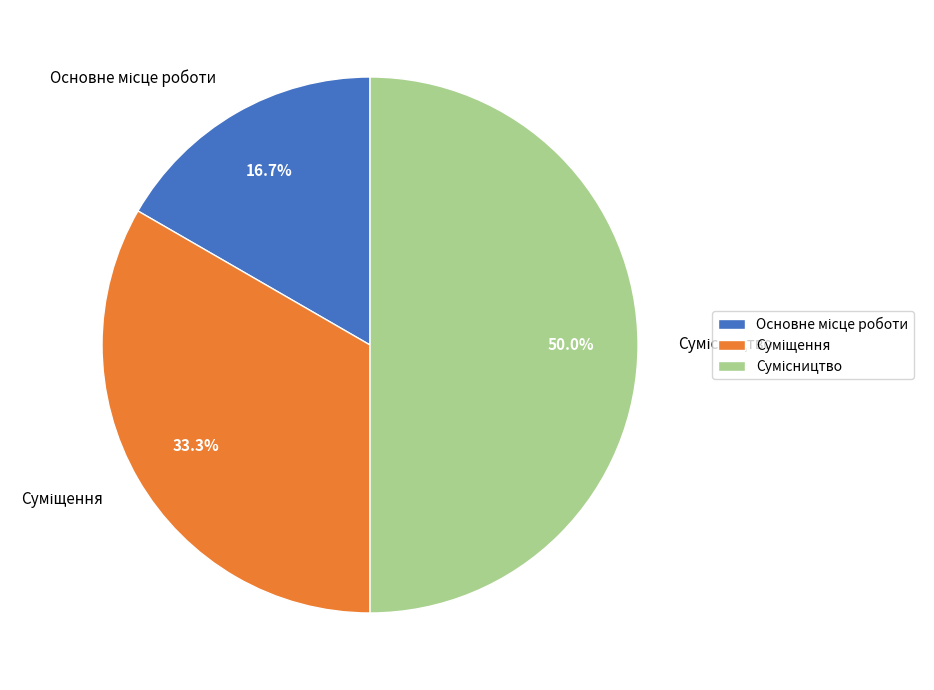

To the nearest percent, what is the average slice percentage?

33%